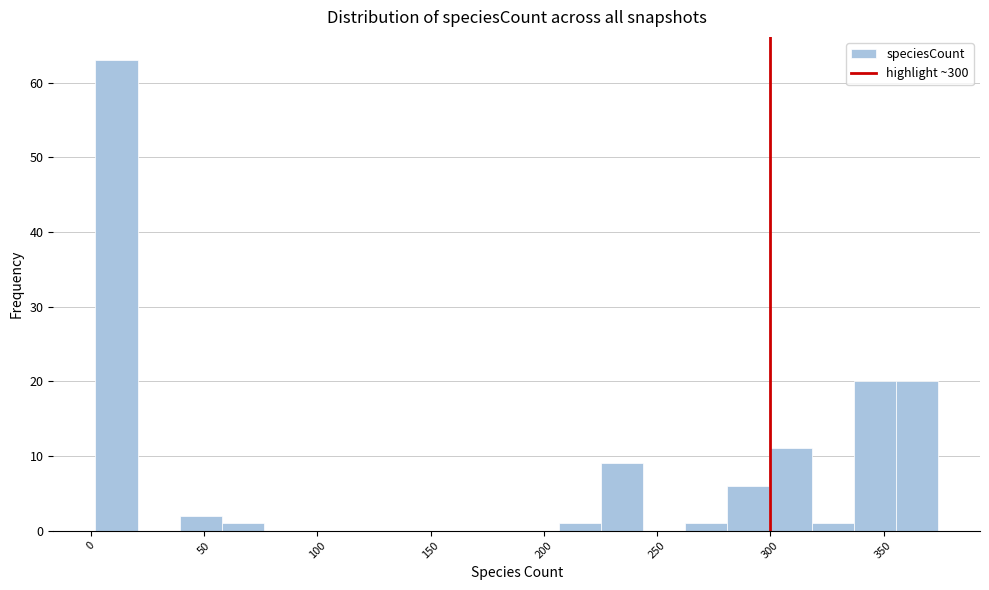

Read against the x-axis, roughly where is the centre of the tallest bar?

10